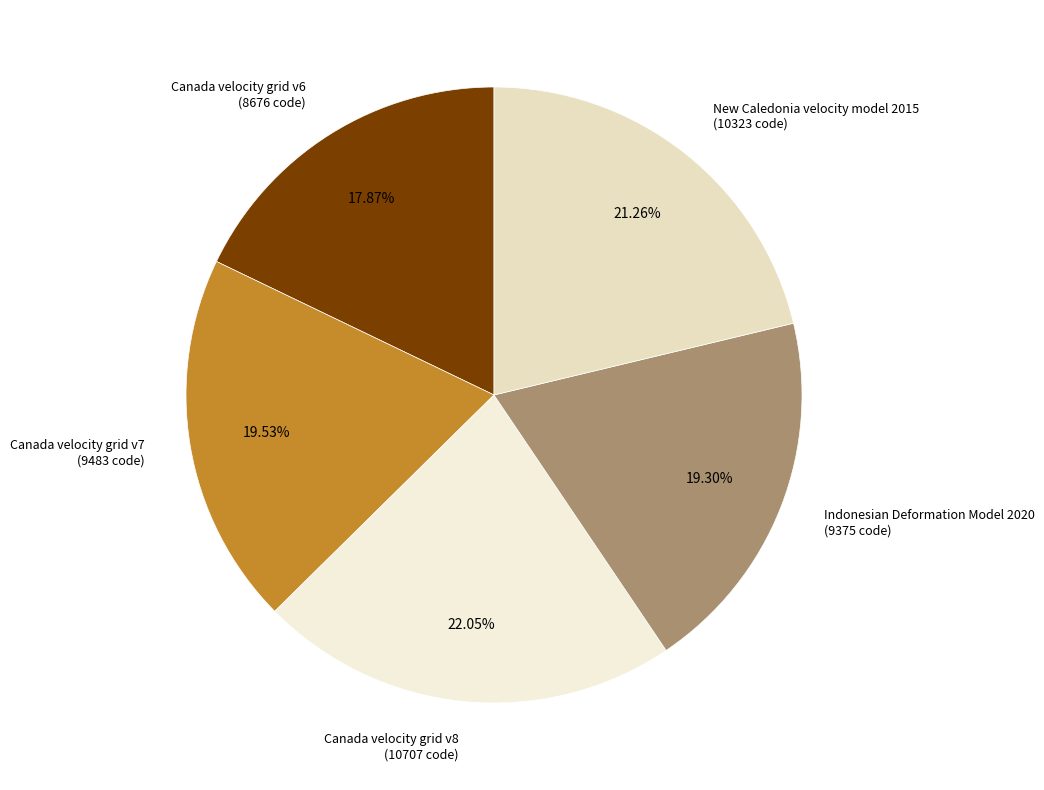

Is the sum of Indonesian Deformation Model 2020 and New Caledonia velocity model 2015 greater than half?

No